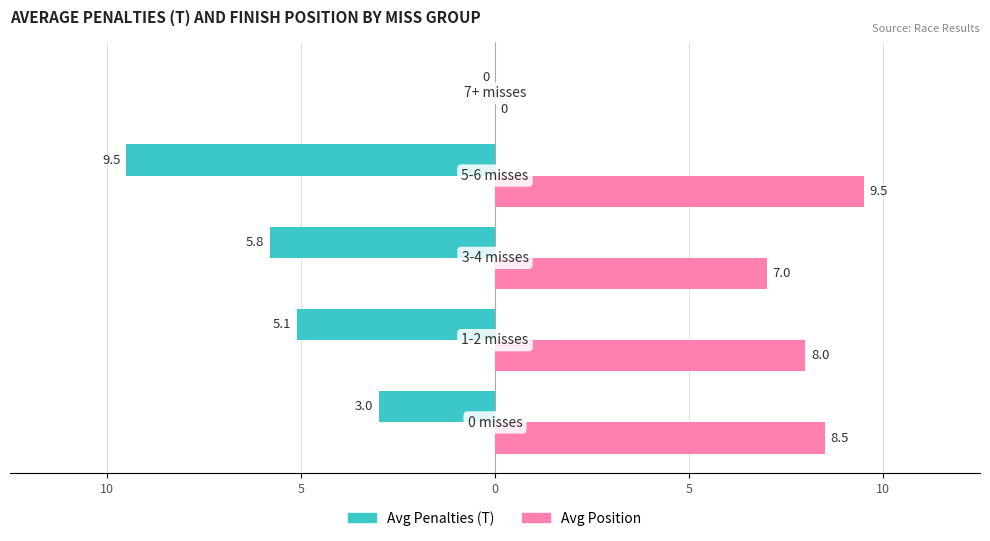

Which series has the largest total across all categories?

Avg Position